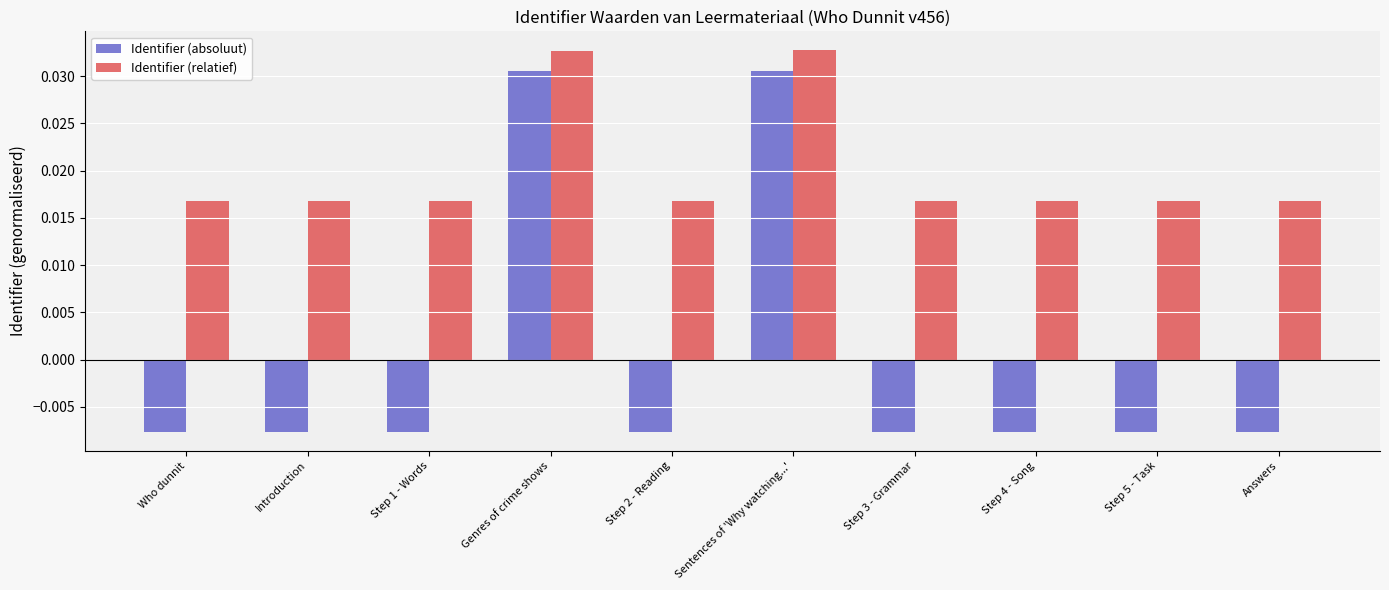

What are all the series names shown in the legend?

Identifier (absoluut), Identifier (relatief)